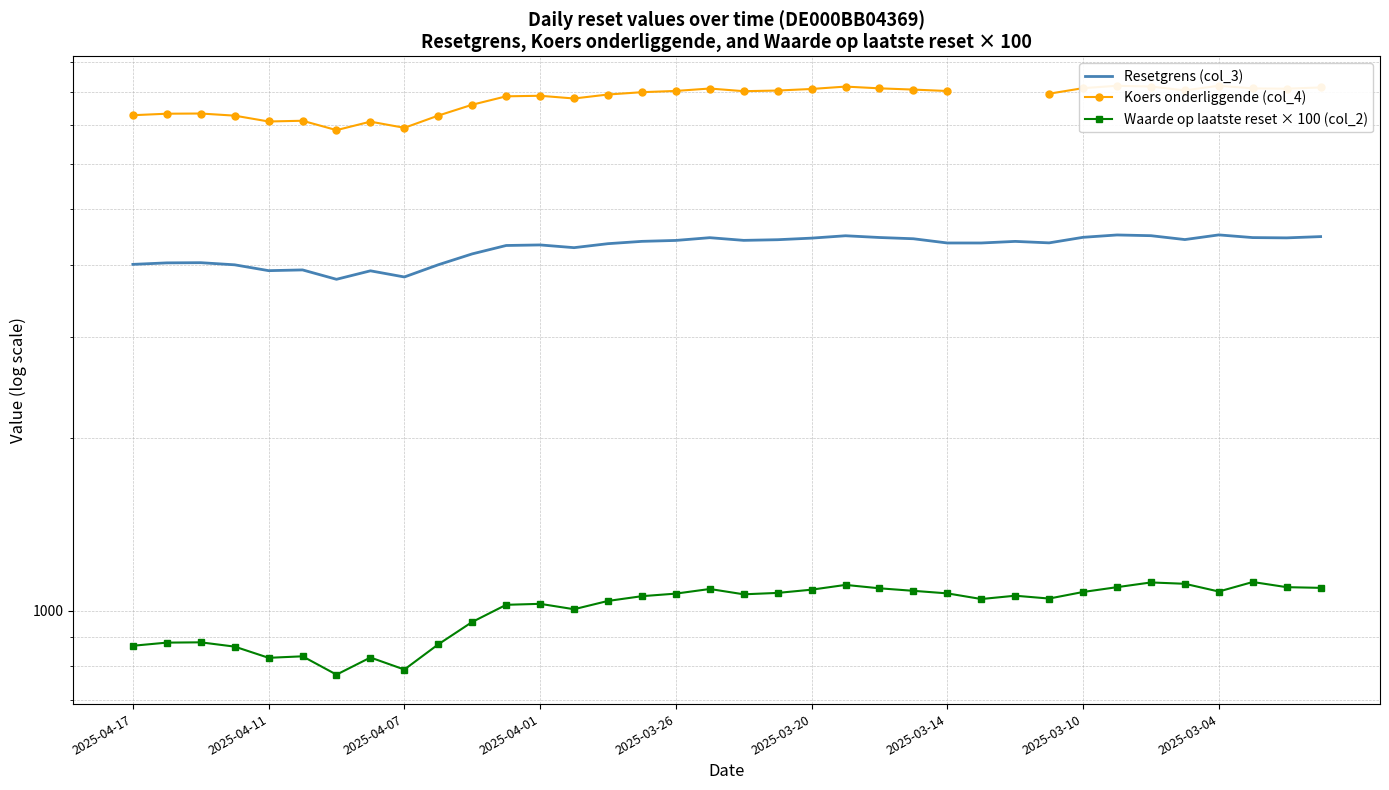

What are all the series names shown in the legend?

Resetgrens (col_3), Koers onderliggende (col_4), Waarde op laatste reset × 100 (col_2)